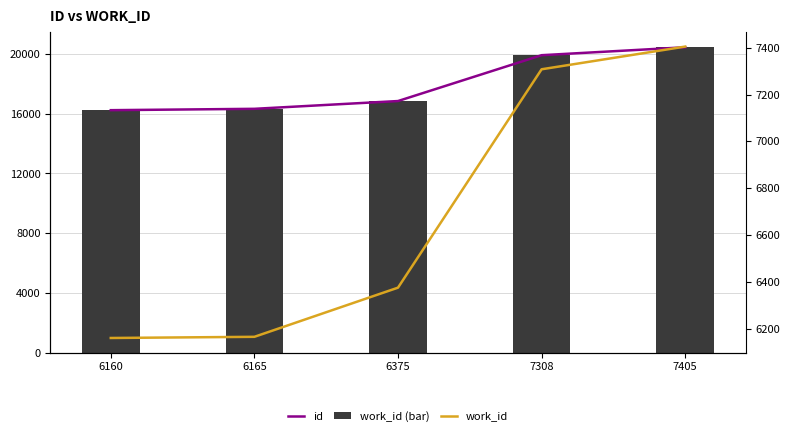

What value does the id series have at 7405, to the nearest 50?

20450